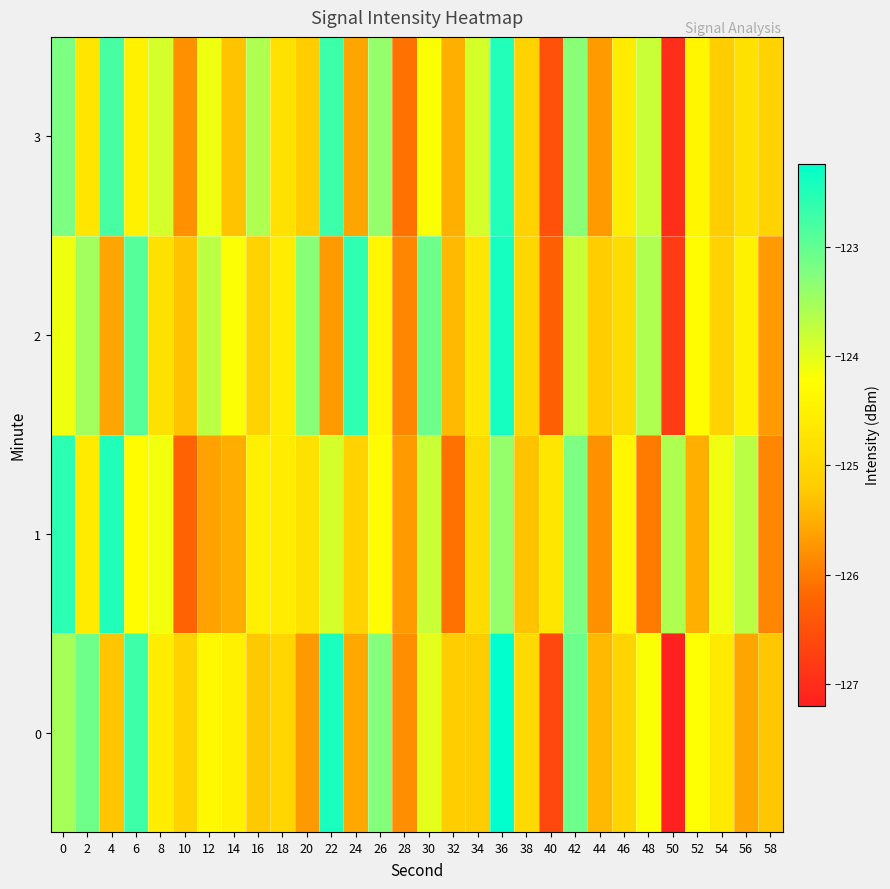

What is the difference between the highest and lowest values at 44?

0.6